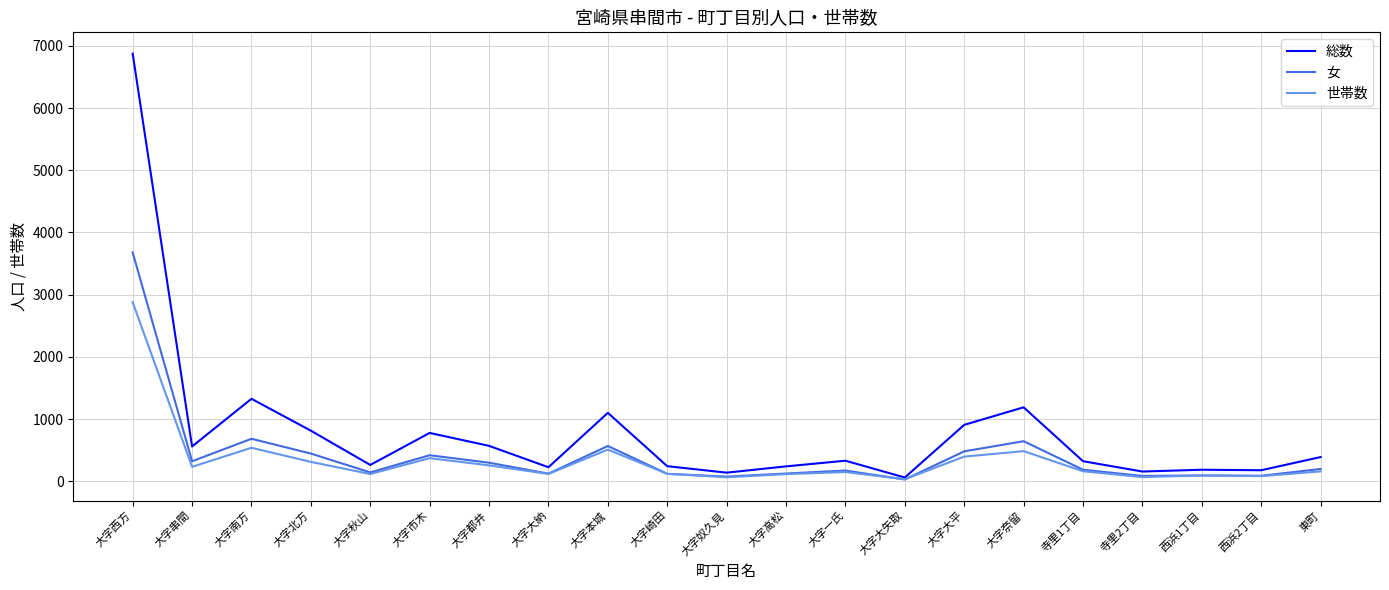

At which category is the sum across all series the highest?

大字西方